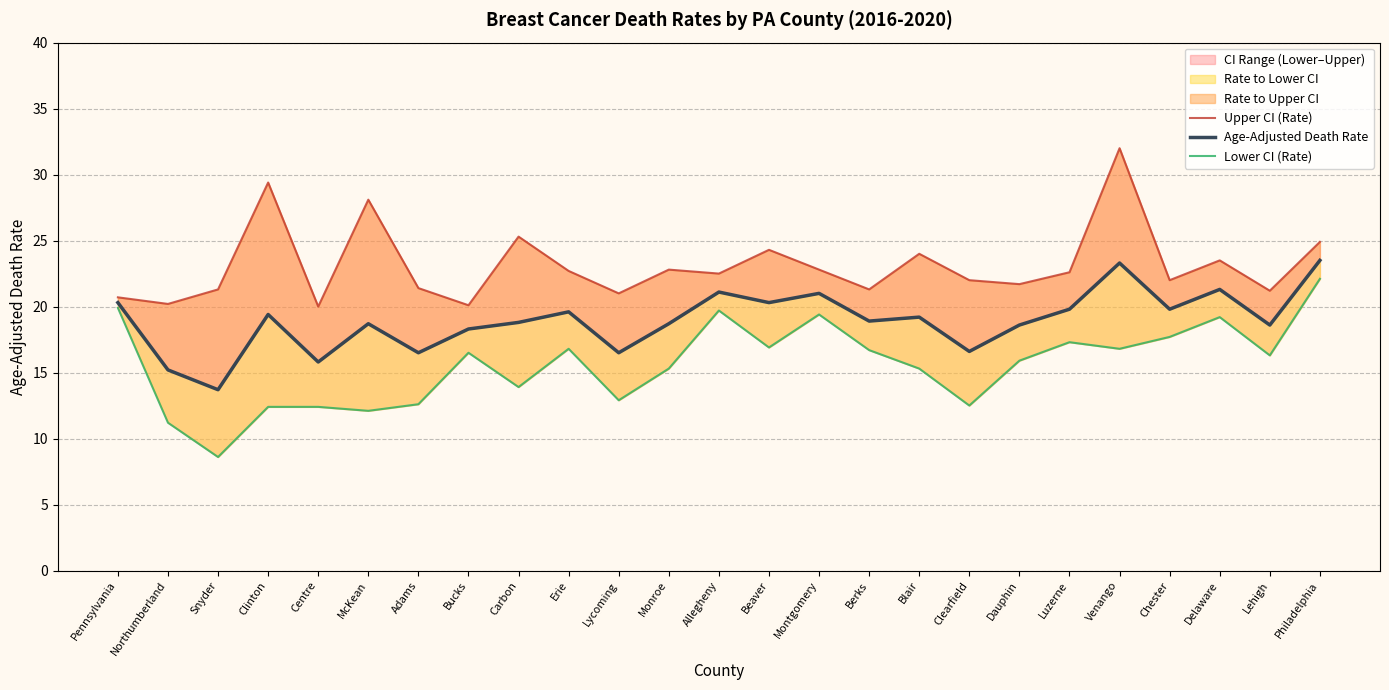

List the series in order of their peak value, highest first.

Upper CI (Rate), Age-Adjusted Death Rate, Lower CI (Rate)